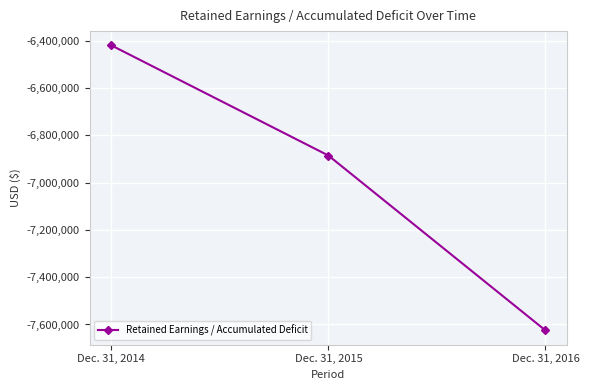

Read the value at Dec. 31, 2015.

-6885338